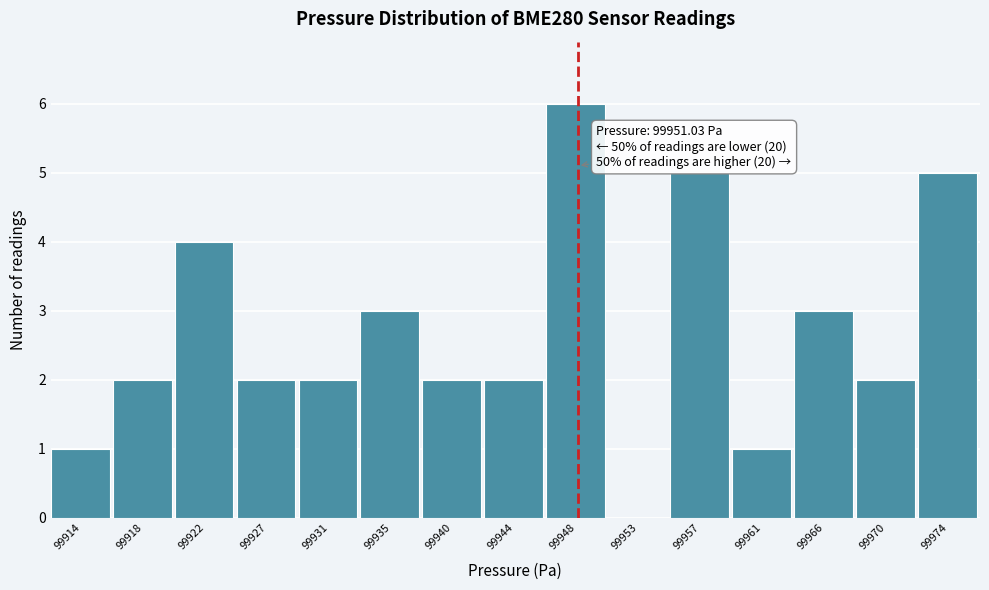

Reading left to right, what are all the values shown in this chart?

99914=1	99918=2	99922=4	99927=2	99931=2	99935=3	99940=2	99944=2	99948=6	99953=0	99957=5	99961=1	99966=3	99970=2	99974=5